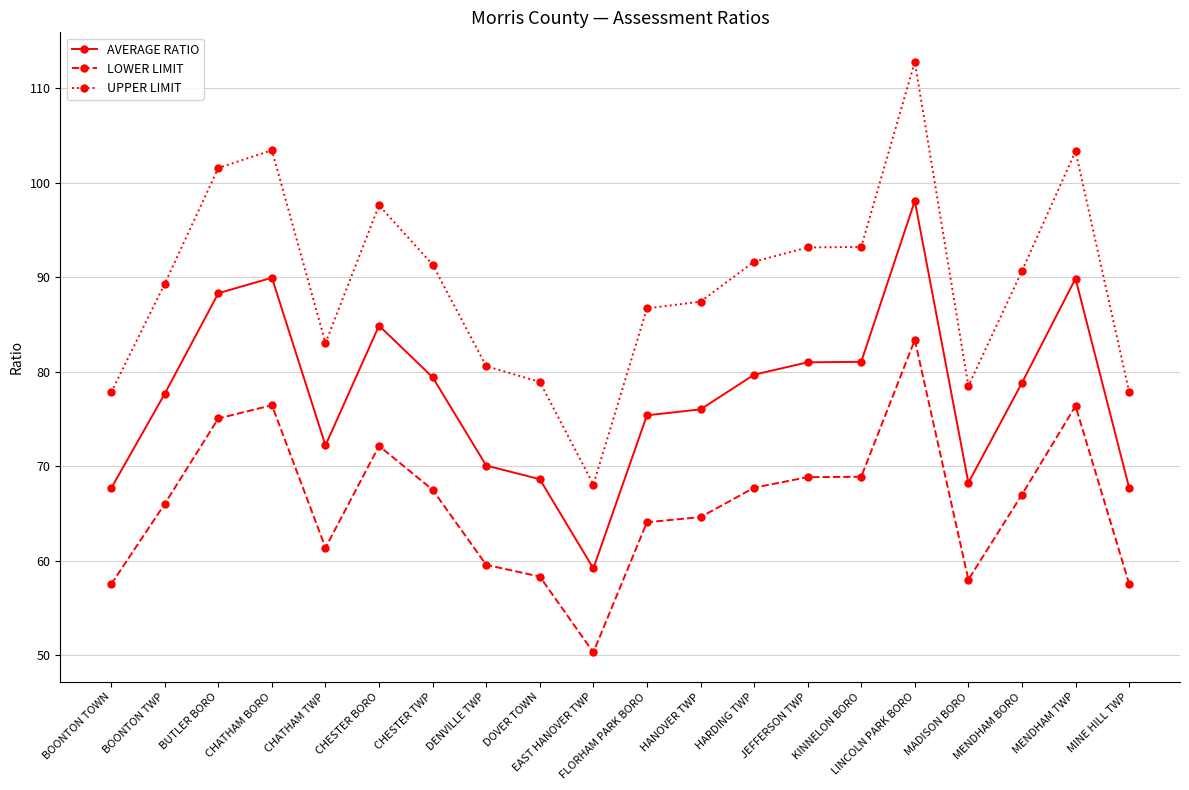

At HARDING TWP, list the series in order from smallest to largest.

LOWER LIMIT, AVERAGE RATIO, UPPER LIMIT